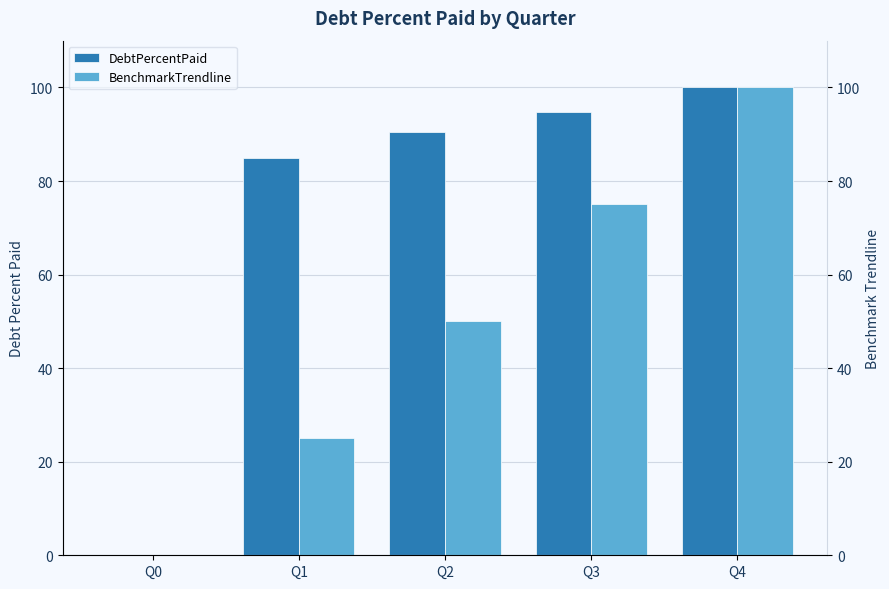

Reading left to right, extract all data points from this chart.

DebtPercentPaid: Q0=0.0	Q1=84.9	Q2=90.4	Q3=94.7	Q4=100.0
BenchmarkTrendline: Q0=0.0	Q1=25.0	Q2=50.0	Q3=75.0	Q4=100.0